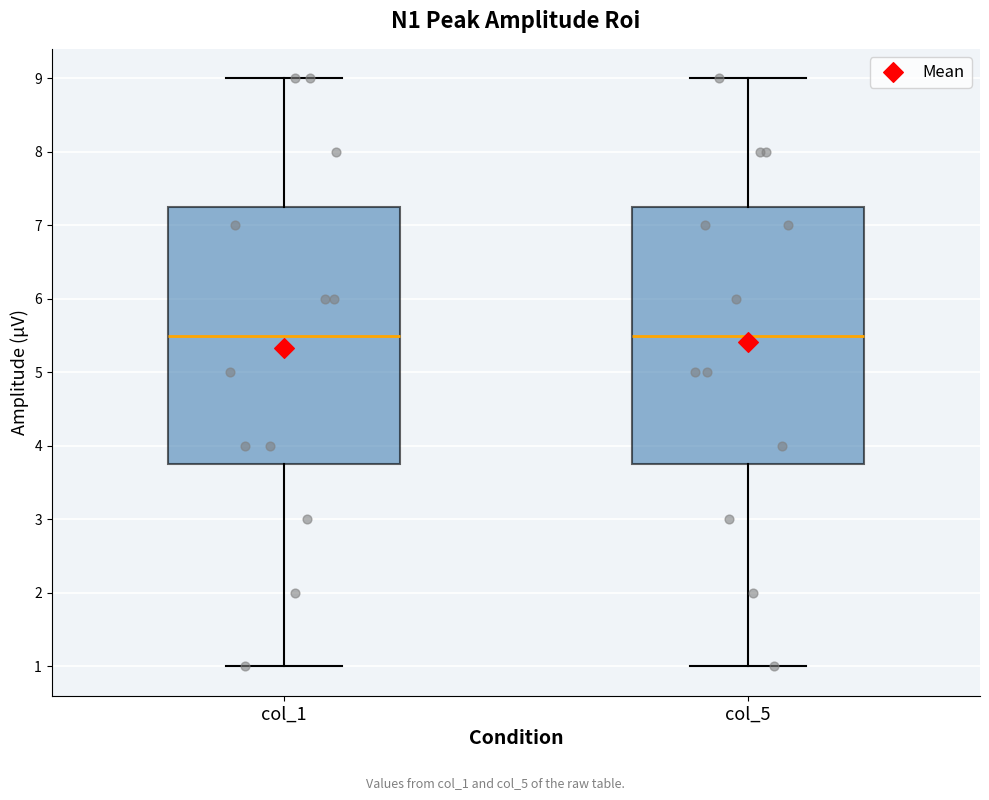

Reading left to right, read every box against the y-axis: the position of its median line, the range the box covers, and the ends of its whiskers. The values are not printed on the chart, so give them approximately, as read against the axis.

col_1: median 5.5, box 3.8 to 7.3, whiskers 1.0 to 9.0
col_5: median 5.5, box 3.8 to 7.3, whiskers 1.0 to 9.0